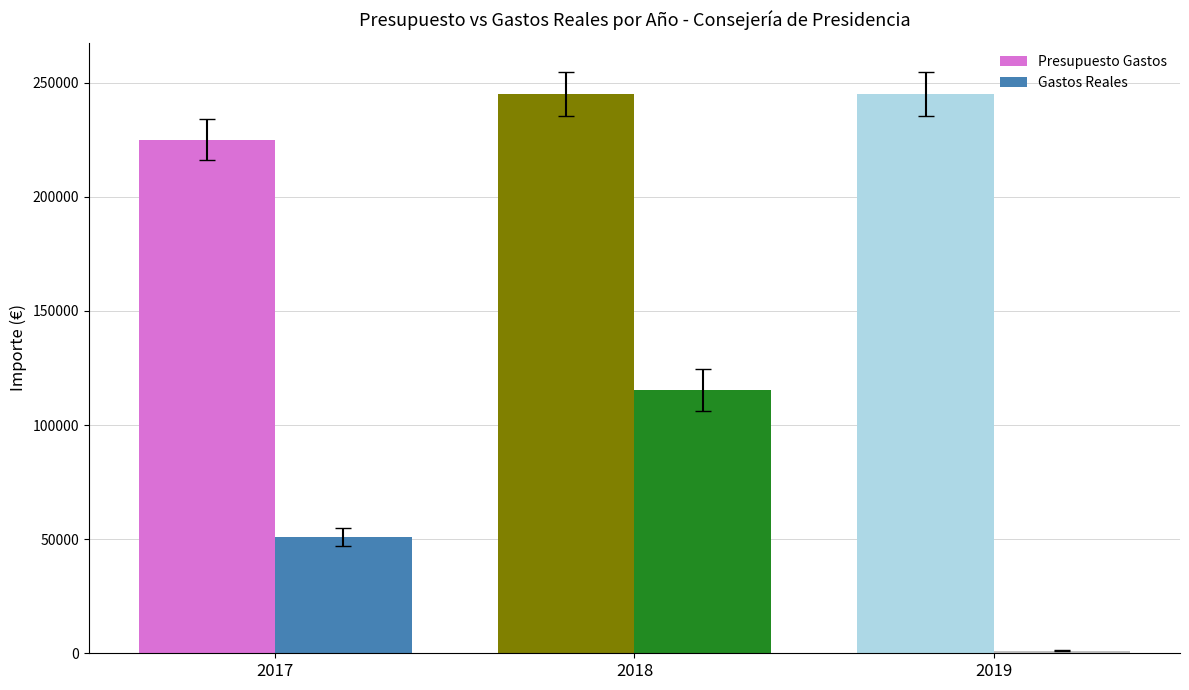

Reading left to right, extract all data points from this chart.

Presupuesto Gastos: 2017=225000.0	2018=245000.0	2019=245000.0
Gastos Reales: 2017=50849.2	2018=115133.3	2019=1178.4